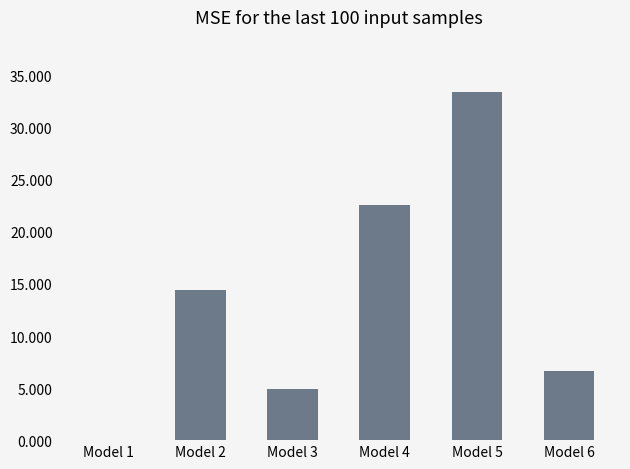

What is the sum of the values at Model 4 and Model 3?

27.5